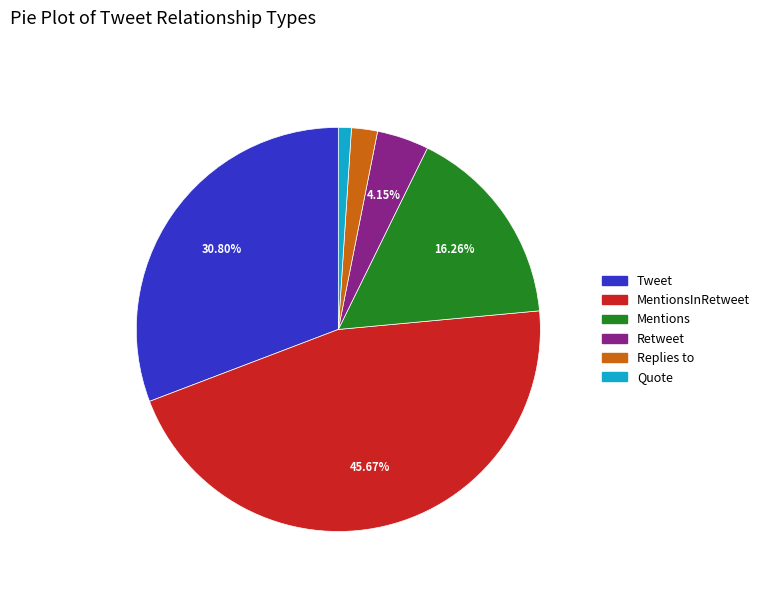

To the nearest percent, what is the average slice percentage?

17%